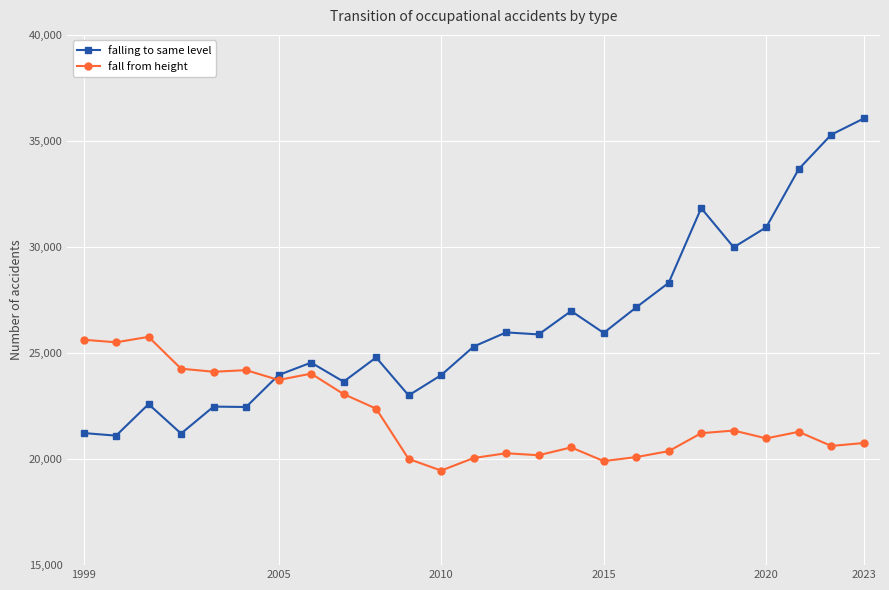

How many lines are shown in the chart?

2